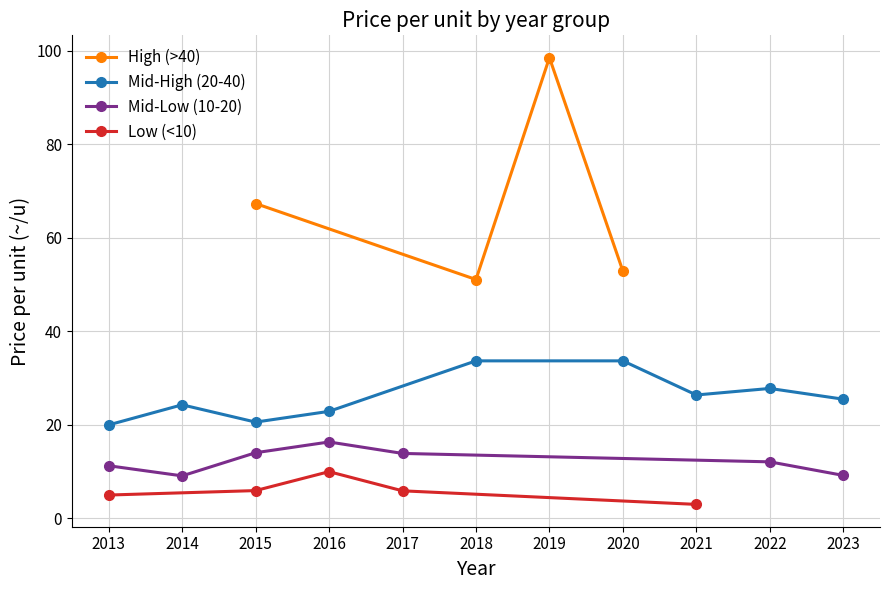

Is this an area chart (filled region under the line)?

No